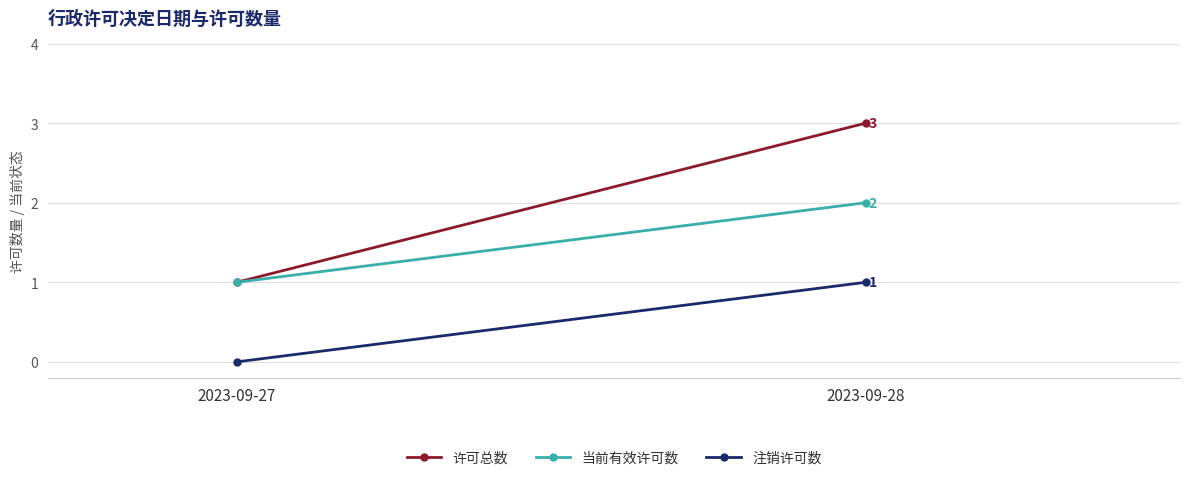

Which series has the largest total across all categories?

许可总数